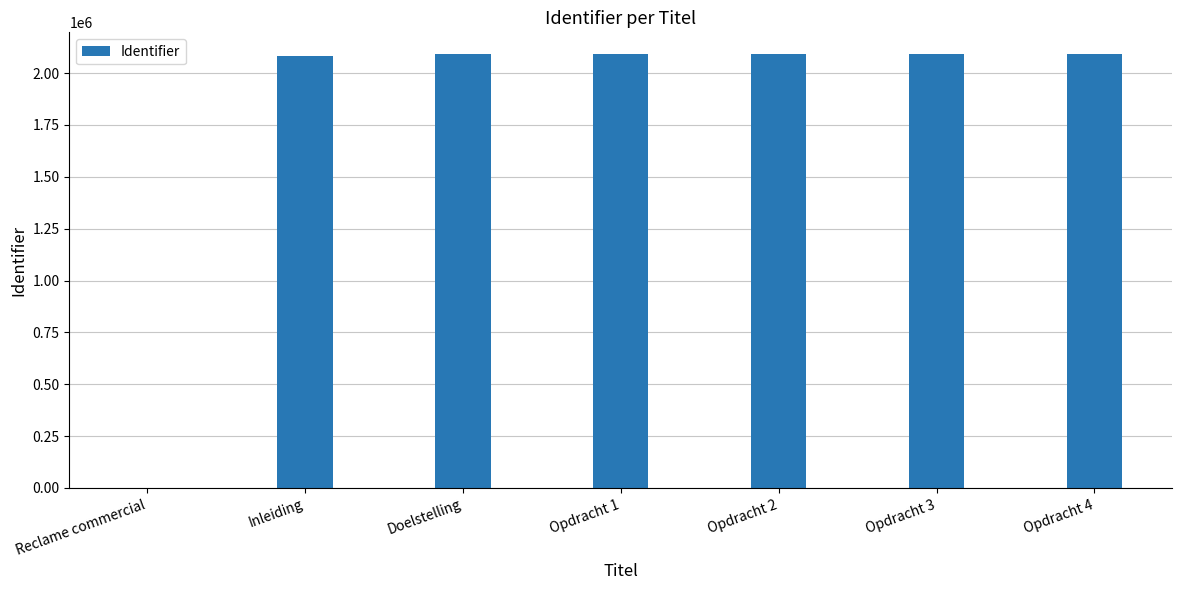

What is the maximum value shown in the chart?

2092138